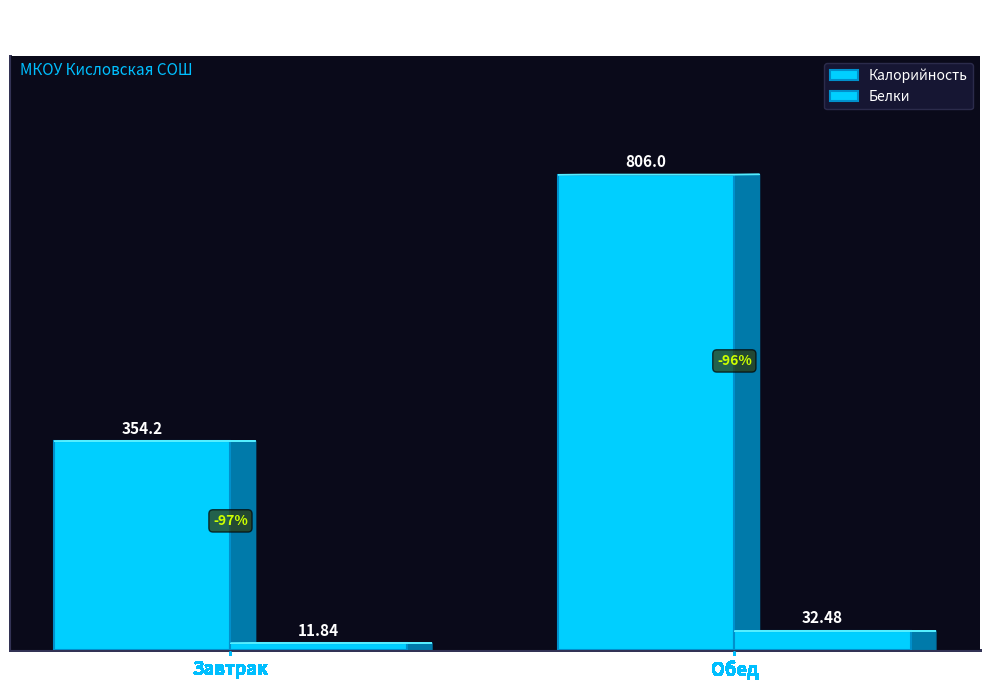

Count the number of categories in the chart.

2